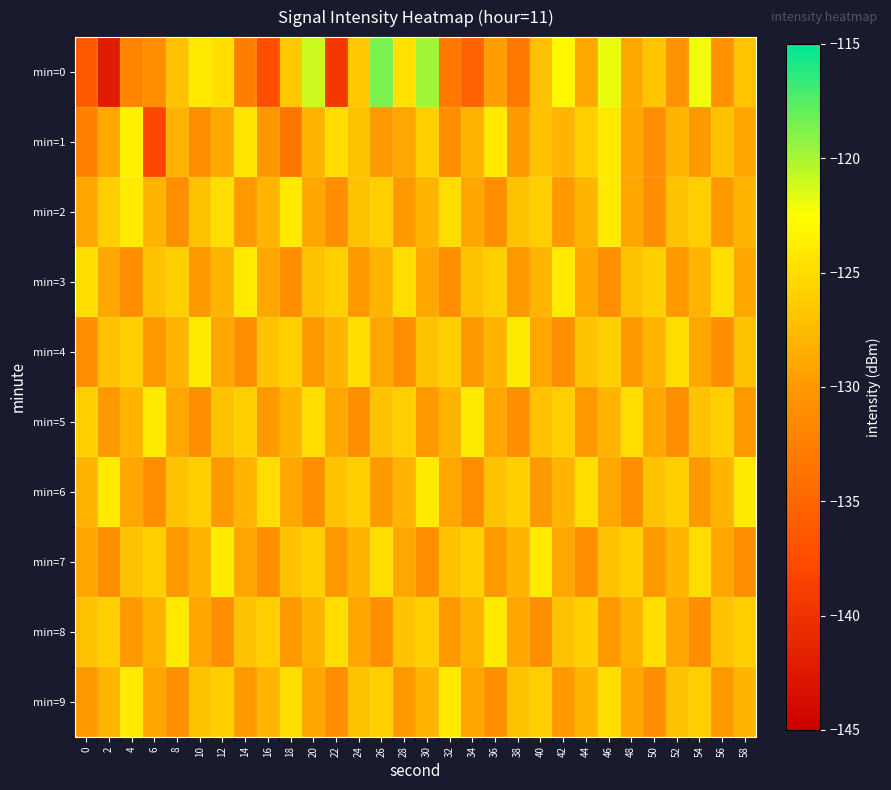

What is the difference between the highest and lowest values at 10?

7.1